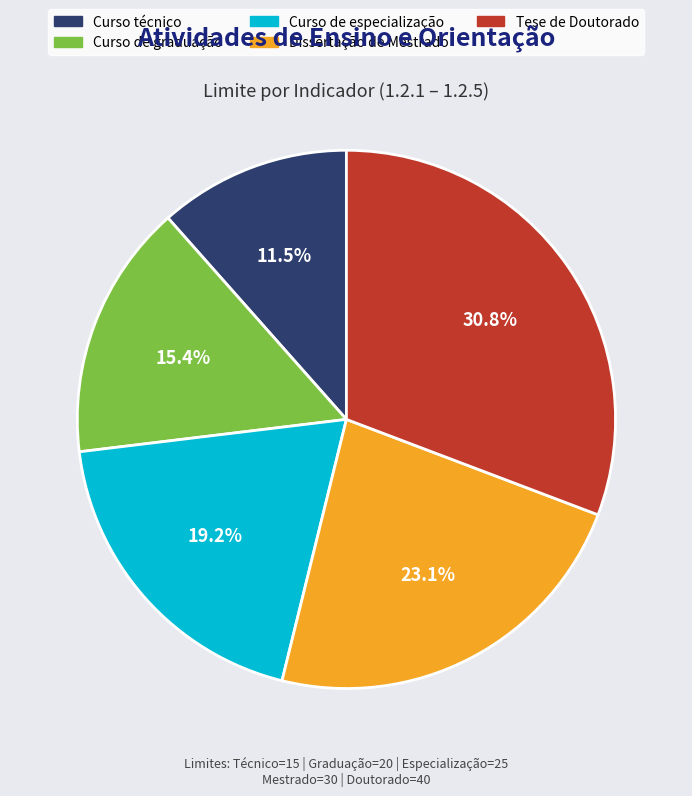

Which has a higher value, Curso de graduação or Tese de Doutorado?

Tese de Doutorado